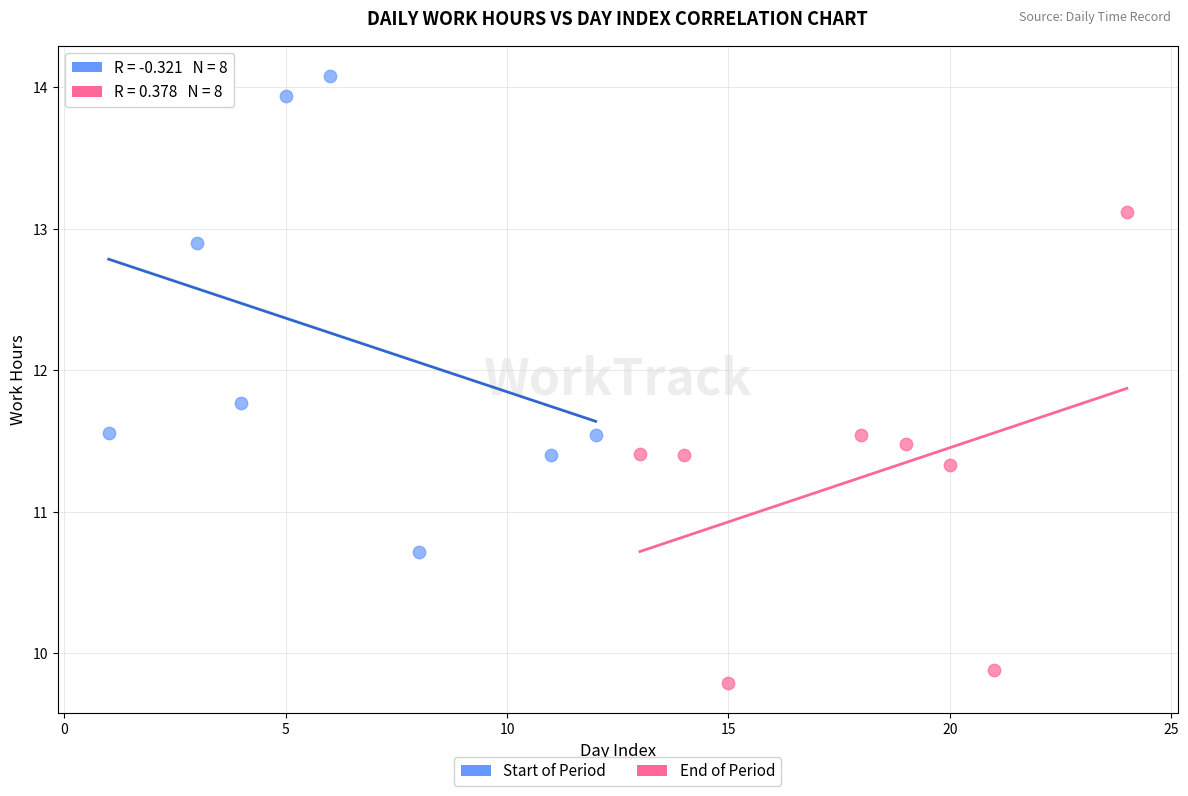

Which series reaches the minimum Y coordinate?

End of Period